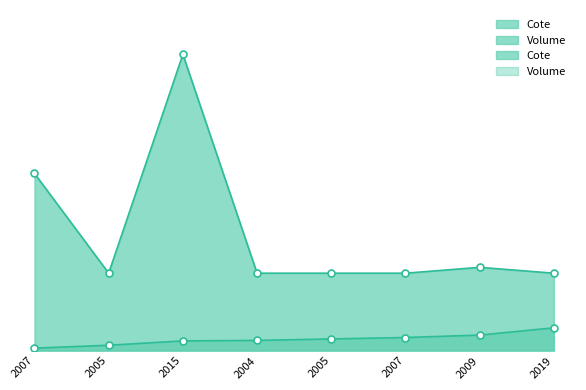

Reading right to left, extract all data points from this chart.

Volume: 2019=47.0	2009=32.0	2007=27.0	2005=24.0	2004=21.0	2015=20.0	2005=11.0	2007=5.0
Cote: 2019=159.9	2009=172.0	2007=159.9	2005=159.9	2004=159.9	2015=612.0	2005=159.9	2007=366.0